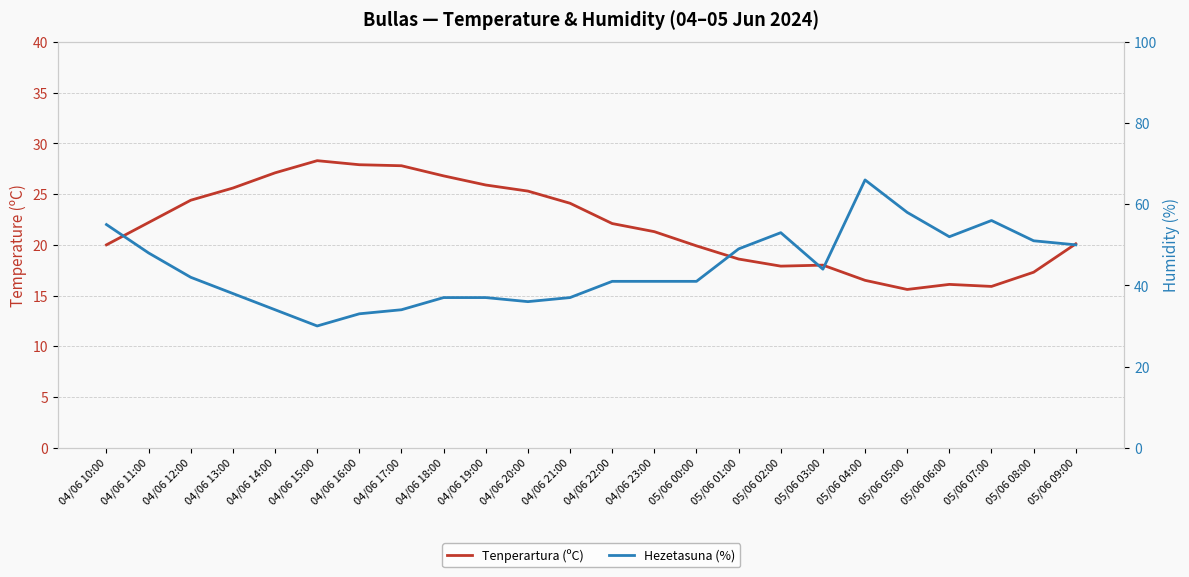

What is the sum of all Tenperartura (ºC) values?

524.7